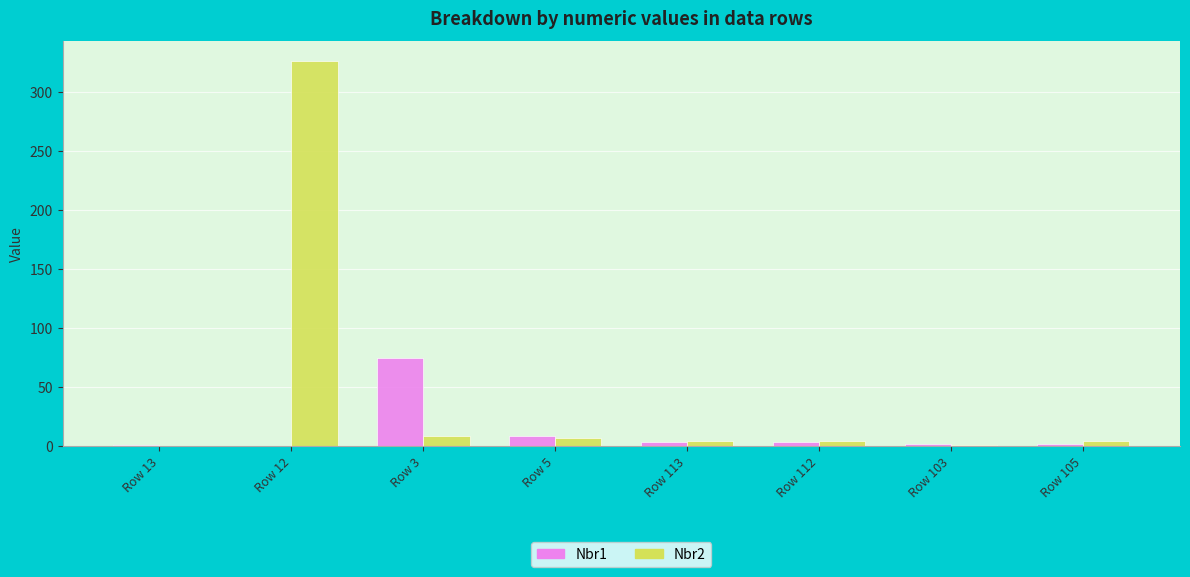

Which label corresponds to the largest value in the chart?

Row 12